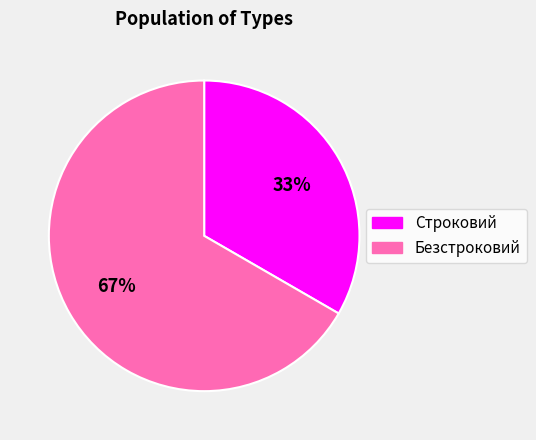

Combined, do Безстроковий and Строковий account for over 50%?

Yes